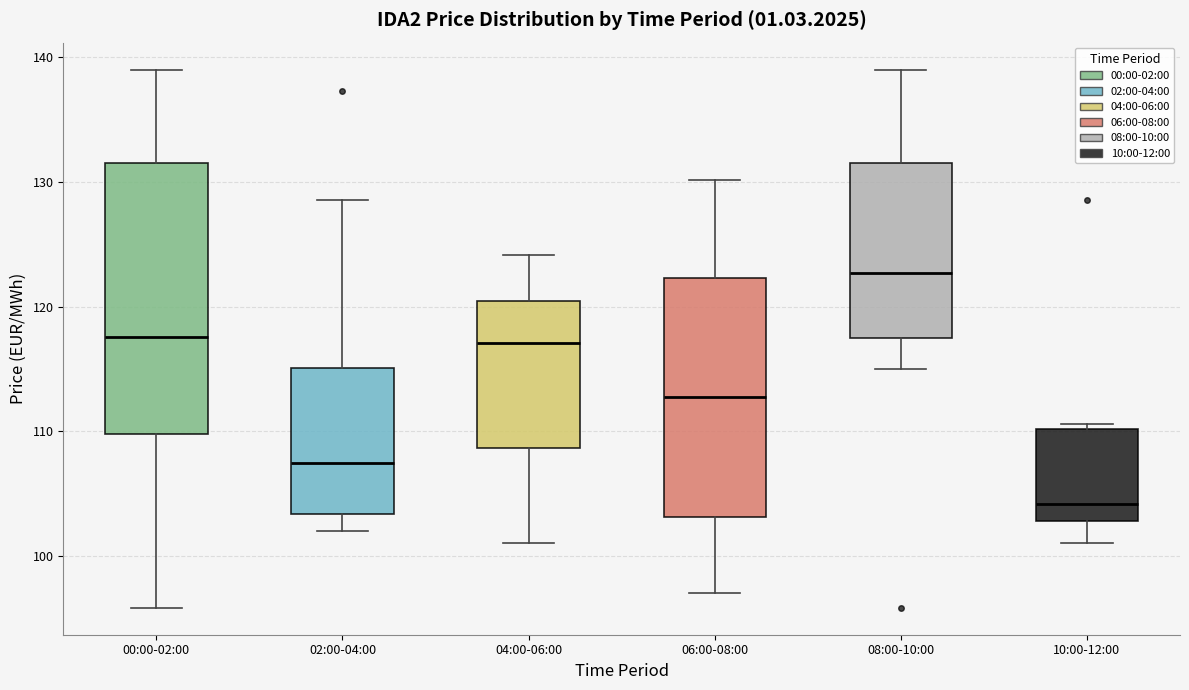

Which box is the tallest, from its lower edge to its upper edge?

00:00-02:00